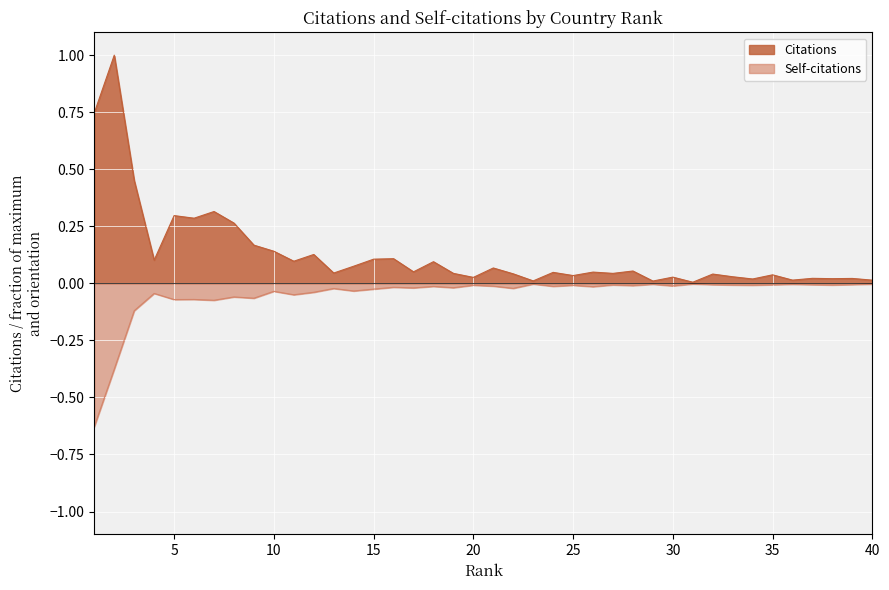

What are all the series names shown in the legend?

Citations, Self-citations